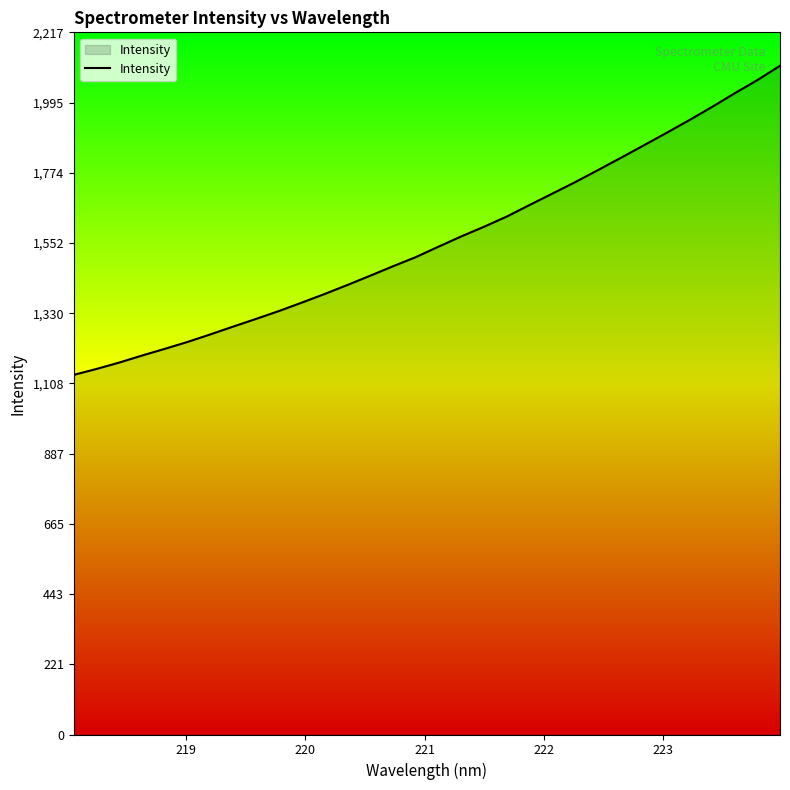

What is the difference between the maximum and minimum values?

976.1